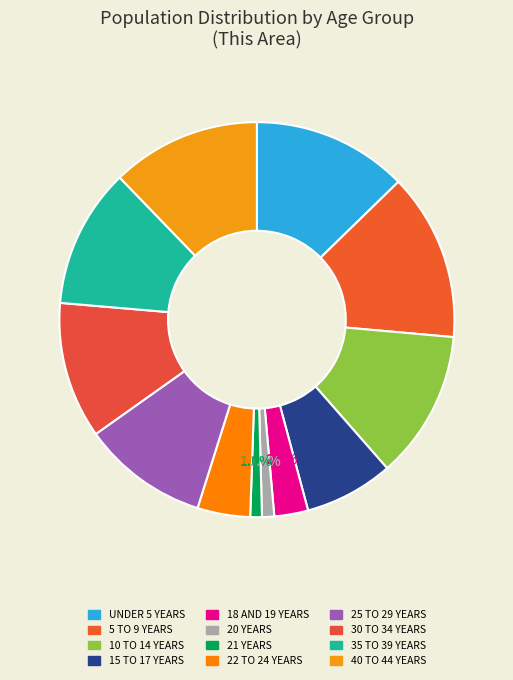

To the nearest percent, what is the difference between the largest and smallest slice percentages?

13%